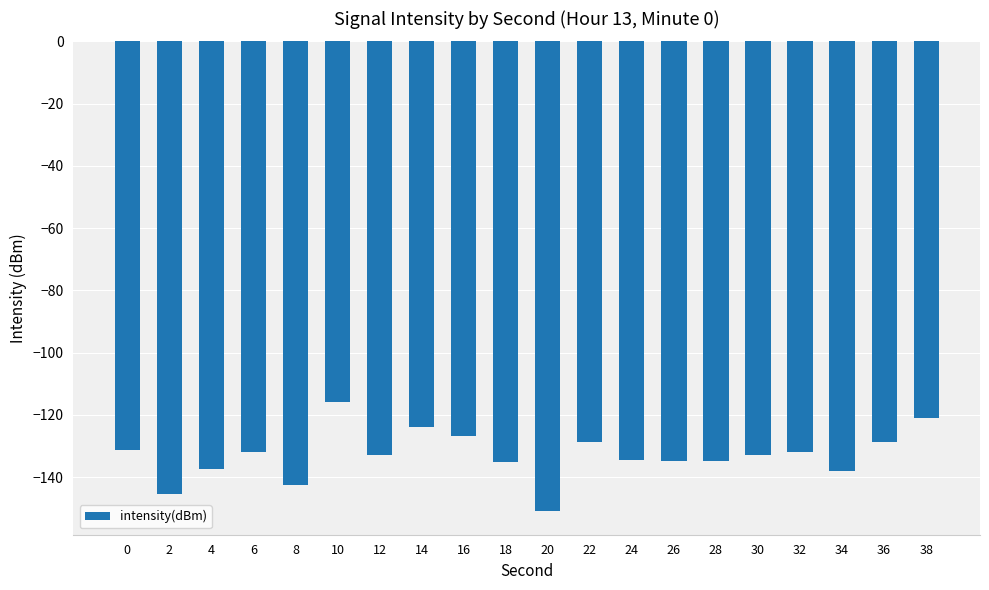

The chart shows a value of -151.0 at 20. True or false?

True